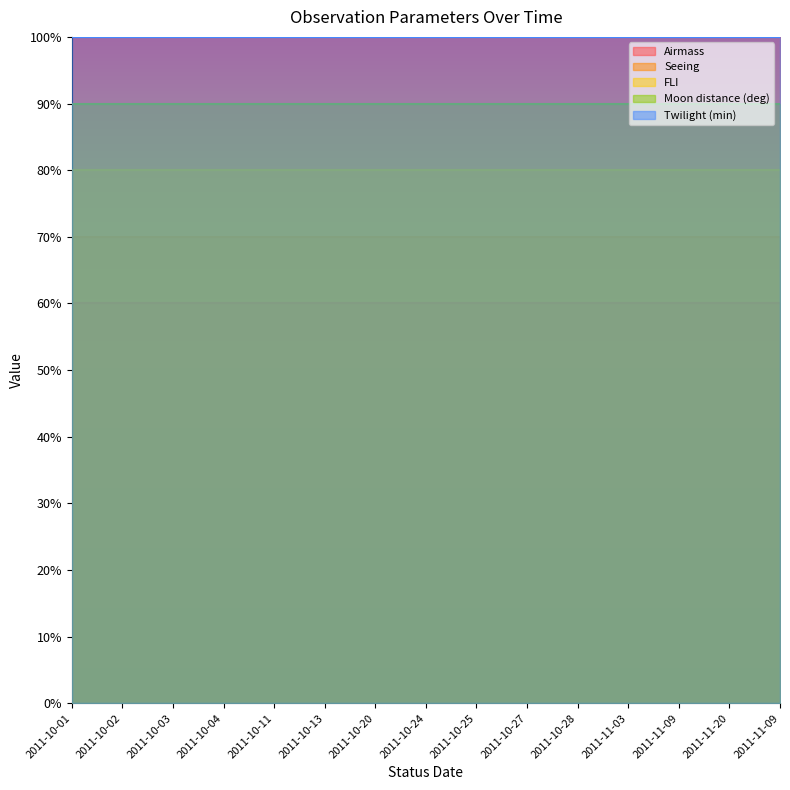

Which series has the largest total across all categories?

Twilight (min)